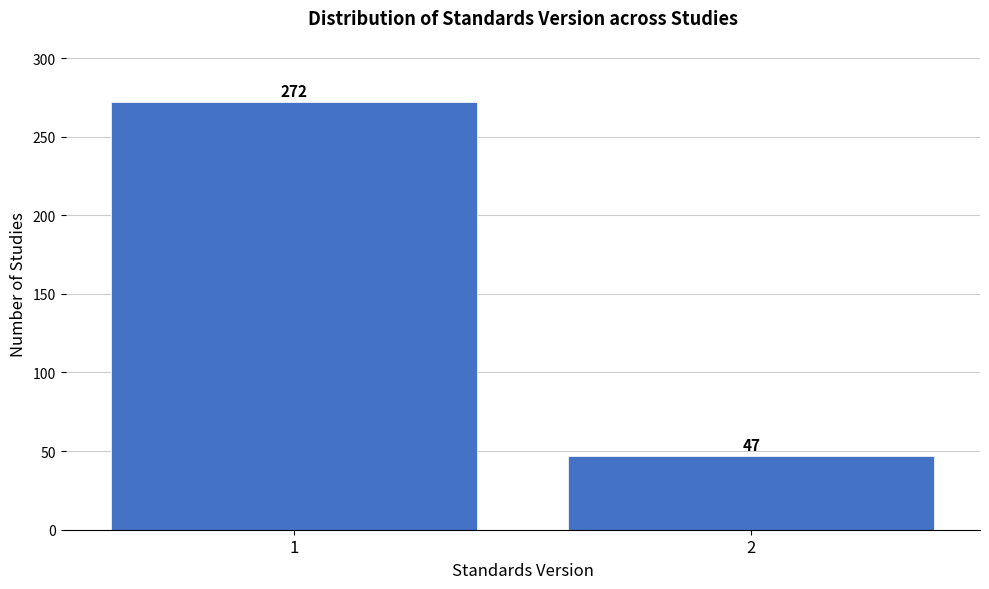

Reading right to left, list all the values displayed in this chart.

2=47	1=272